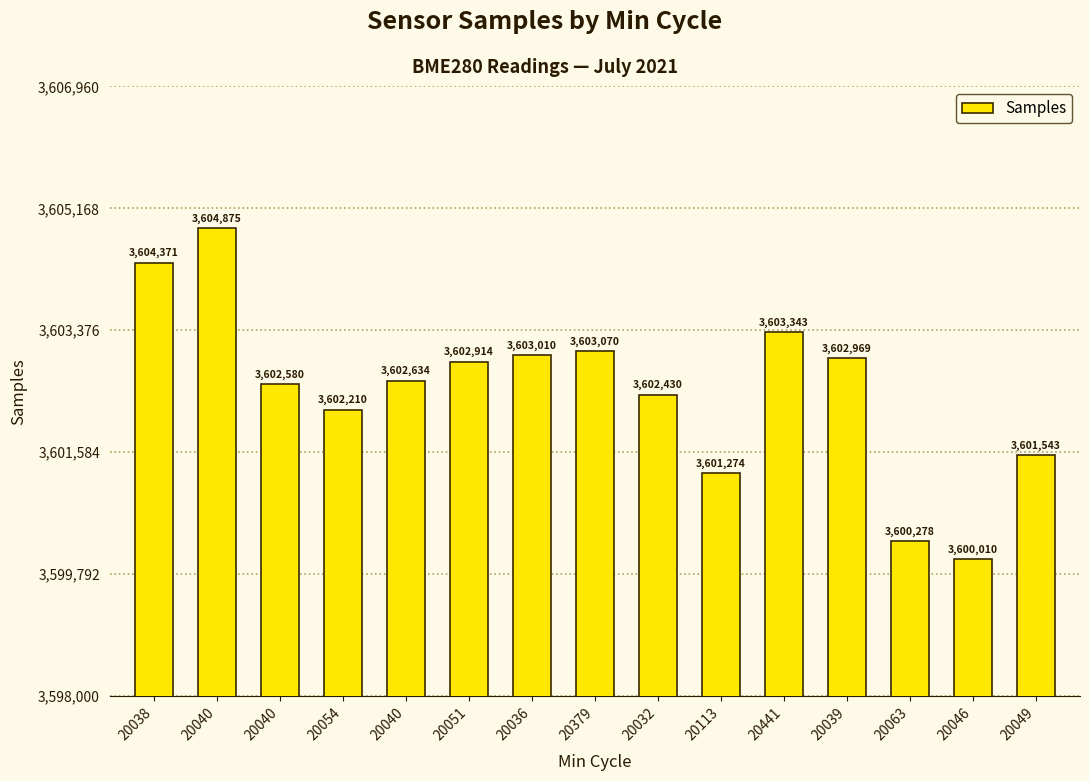

True or false: the data shows 5890594 at 20046.

False